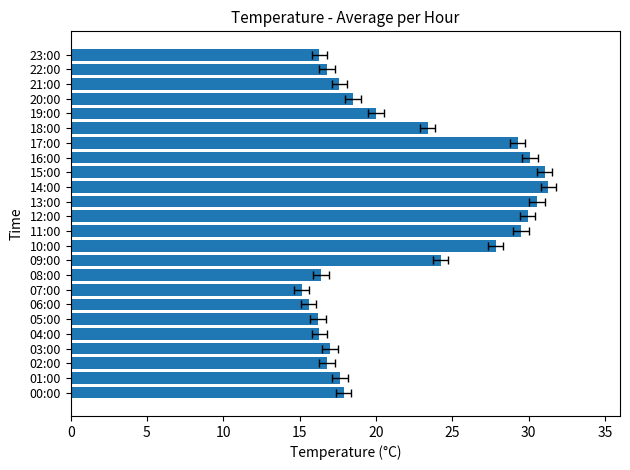

True or false: the data shows 3.7 at 07:00.

False